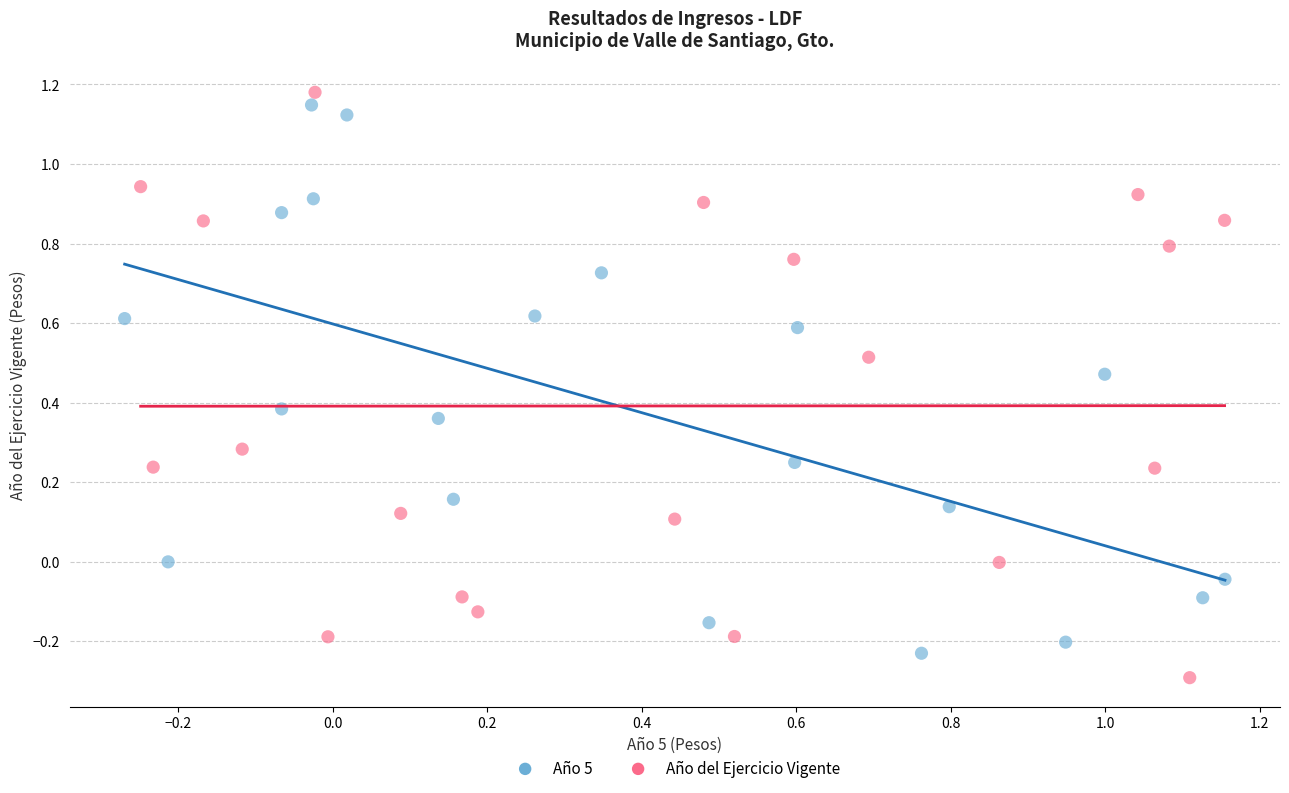

Which series has the largest Y range (max minus min)?

Año del Ejercicio Vigente